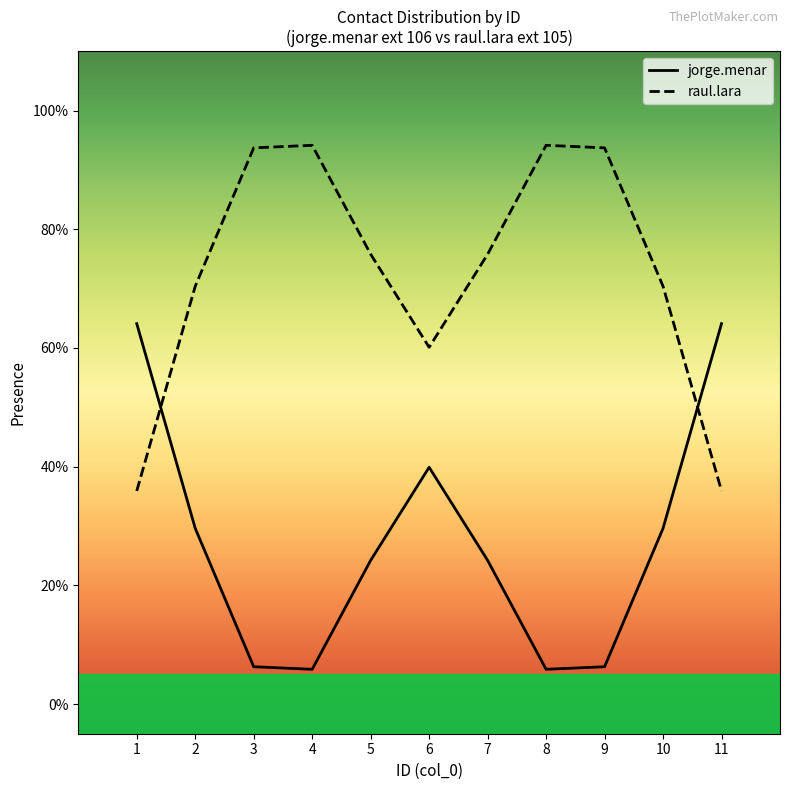

Rank the series by their average value, from lowest to highest.

jorge.menar, raul.lara